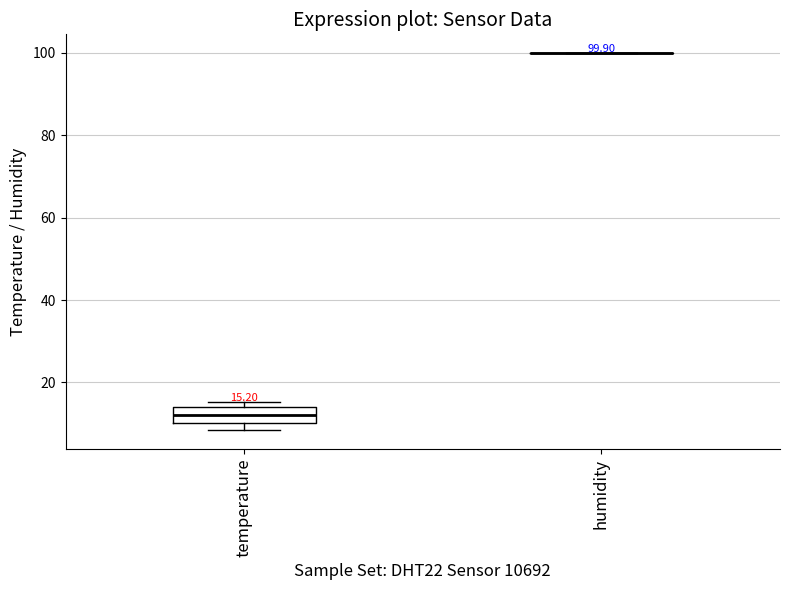

Comparing the boxes themselves (not the whiskers), which one is the tallest?

temperature